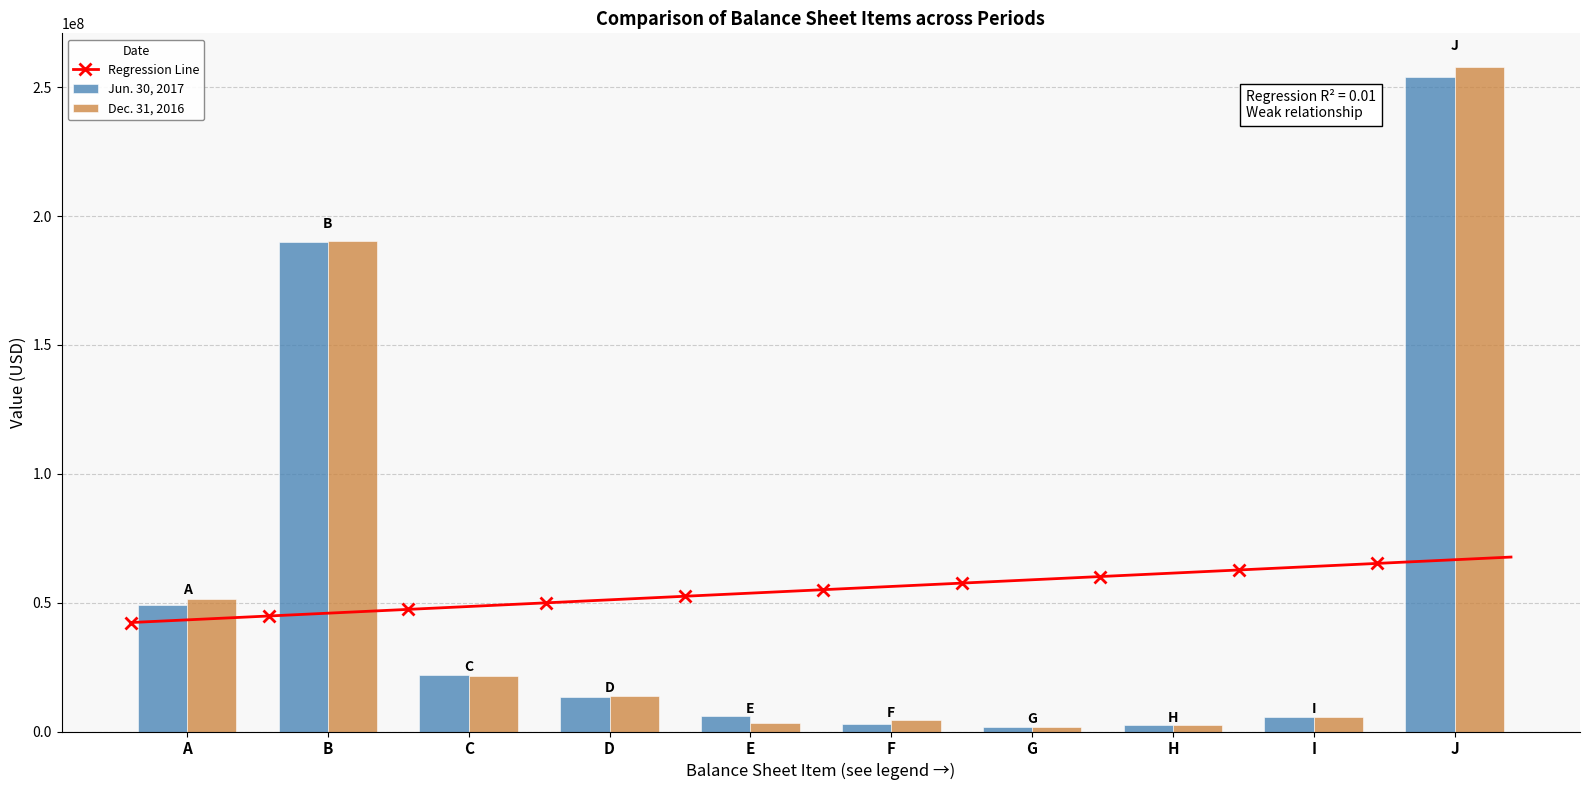

The value of Dec. 31, 2016 at C is 21473750. True or false?

True